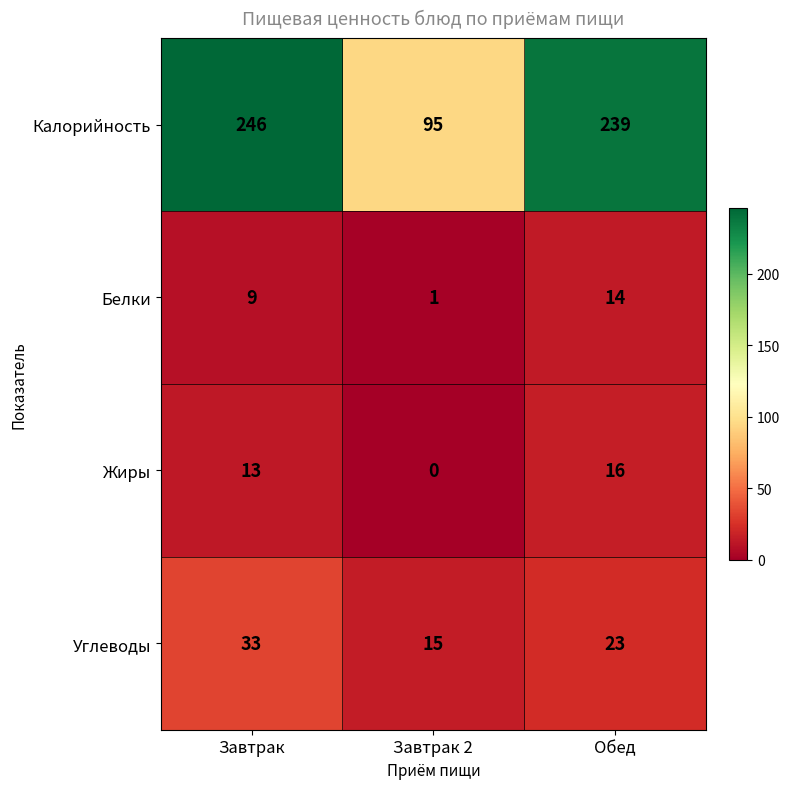

How many distinct data groups are displayed?

4